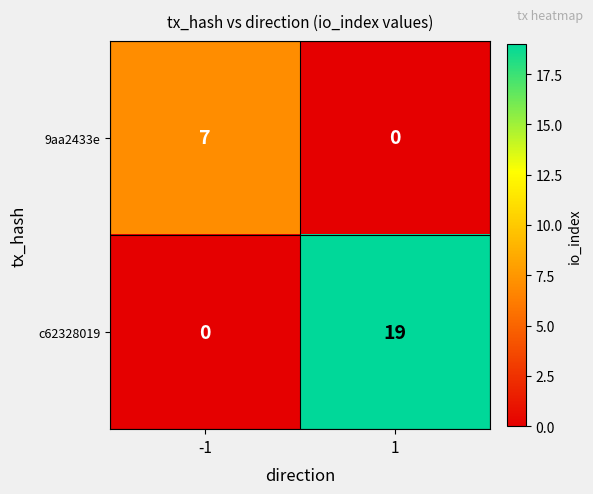

What is the sum of the 9aa2433e values at -1 and 1?

7